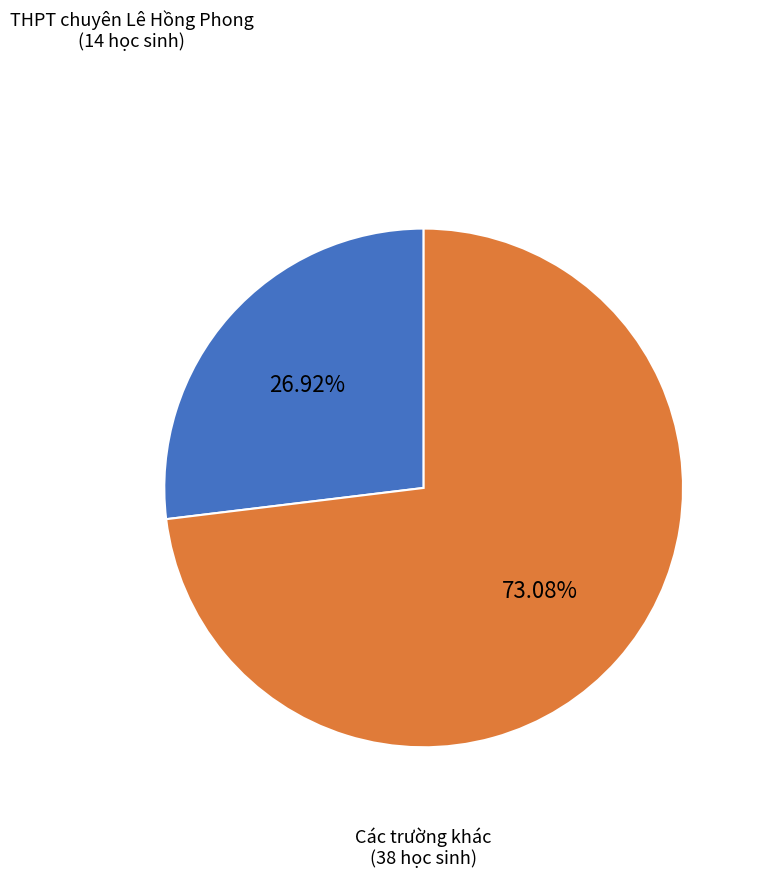

Which category has the smallest portion of the pie?

THPT chuyên Lê Hồng Phong